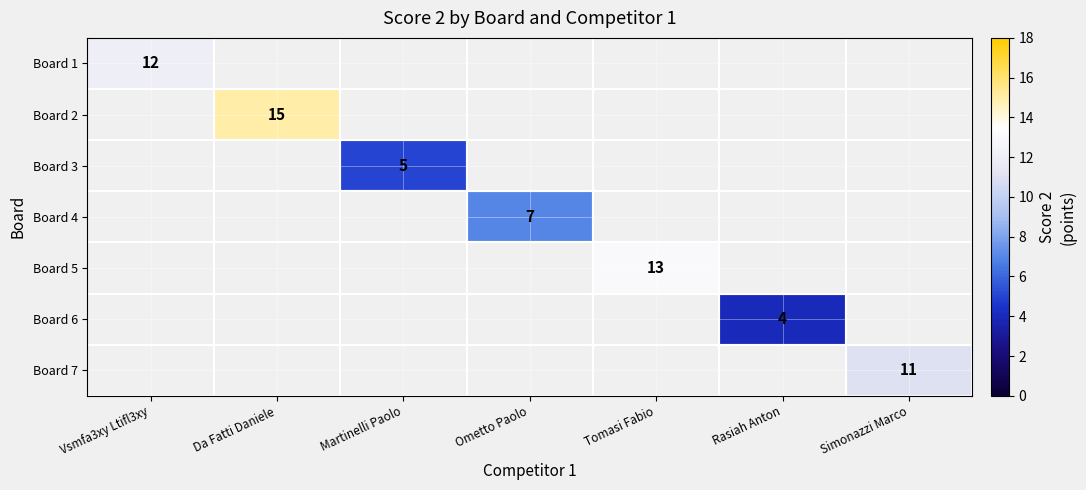

At how many categories does at least one series exceed 11?

3